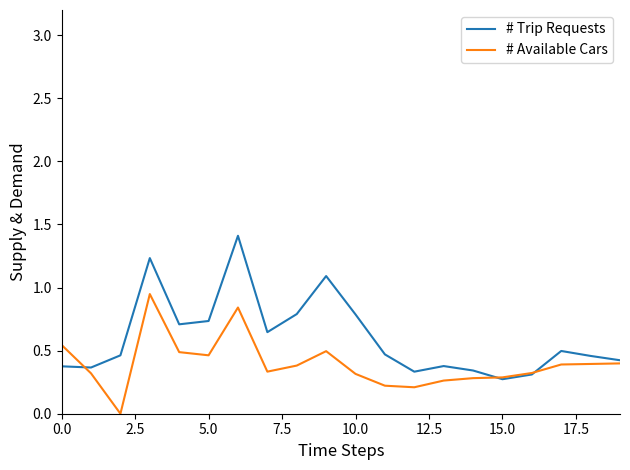

Which series has the widest spread of values?

# Trip Requests